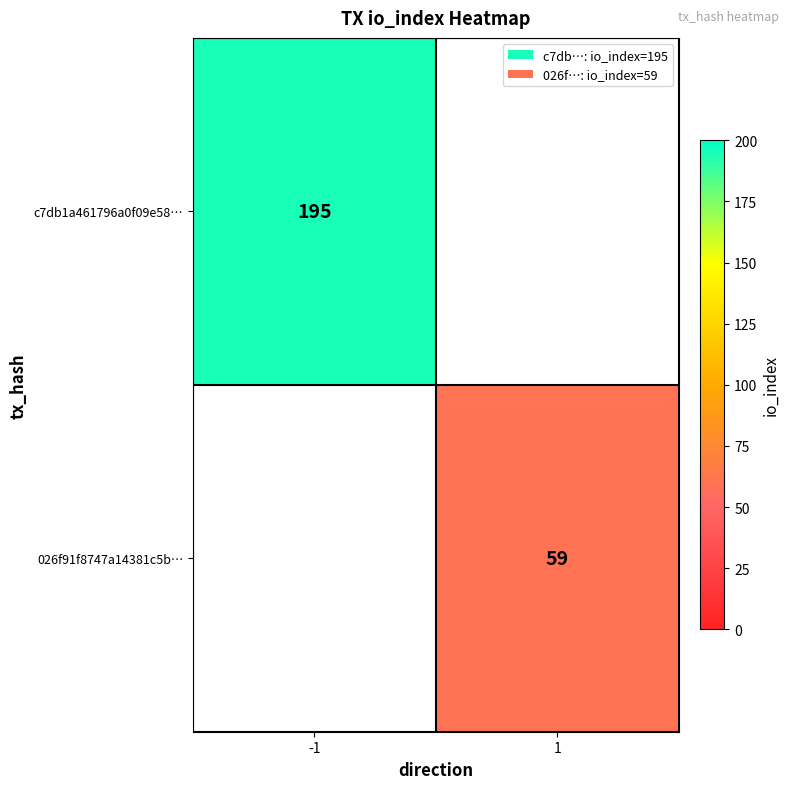

At how many categories does at least one series exceed 181?

1